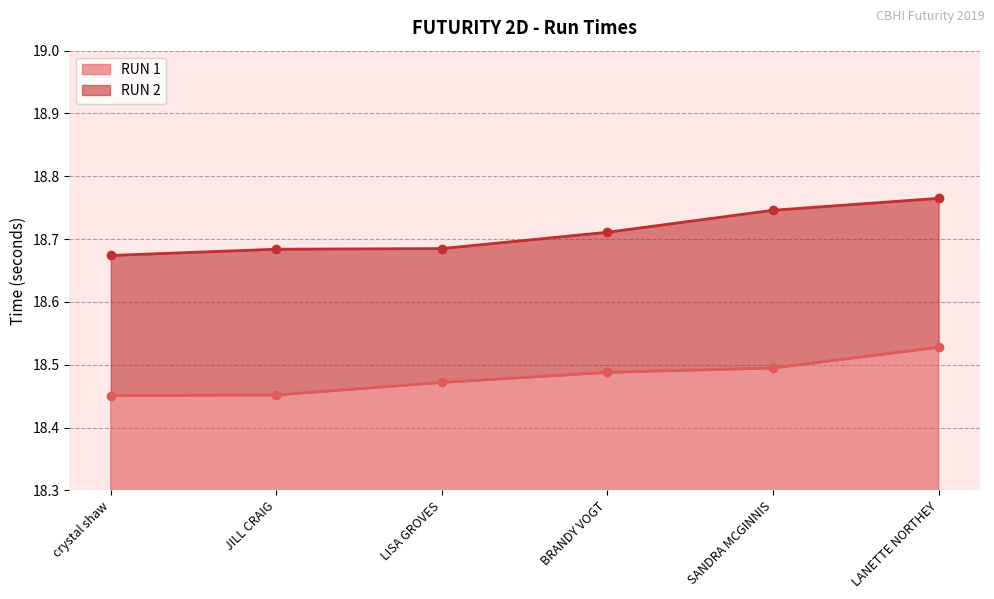

What is the label of the 3rd point from the right?

BRANDY VOGT